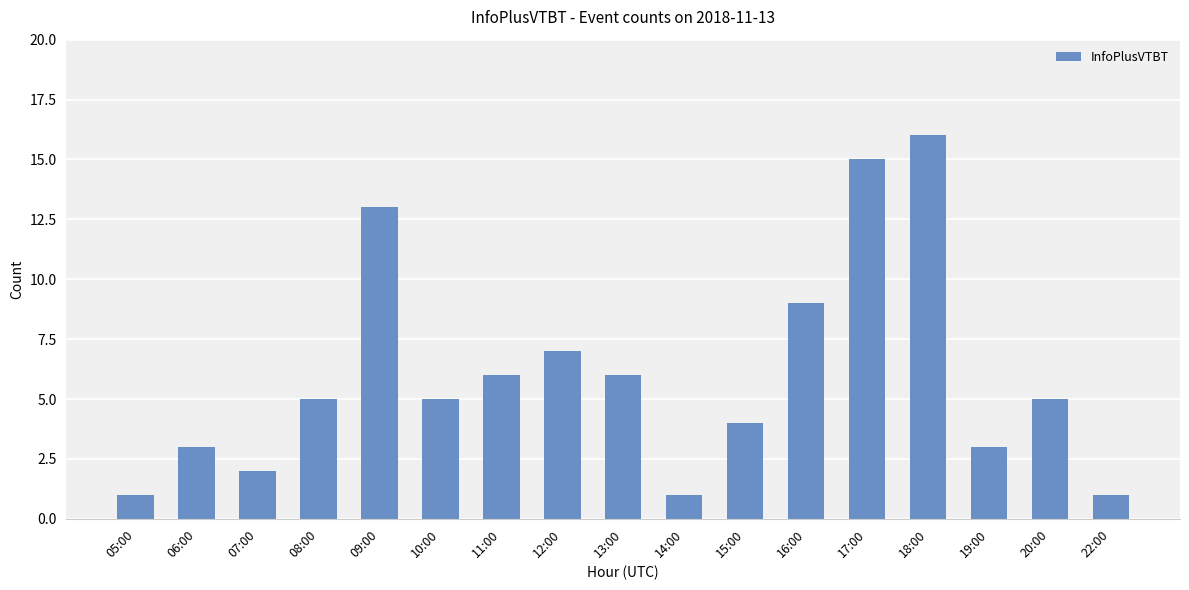

What is the sum of all values?

102